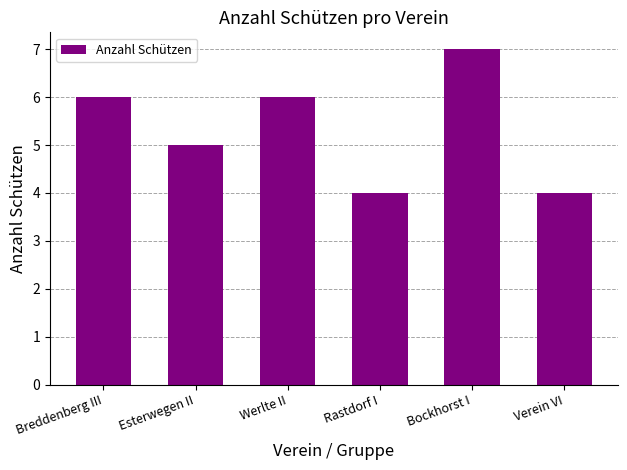

Which has a higher value, Breddenberg III or Verein VI?

Breddenberg III